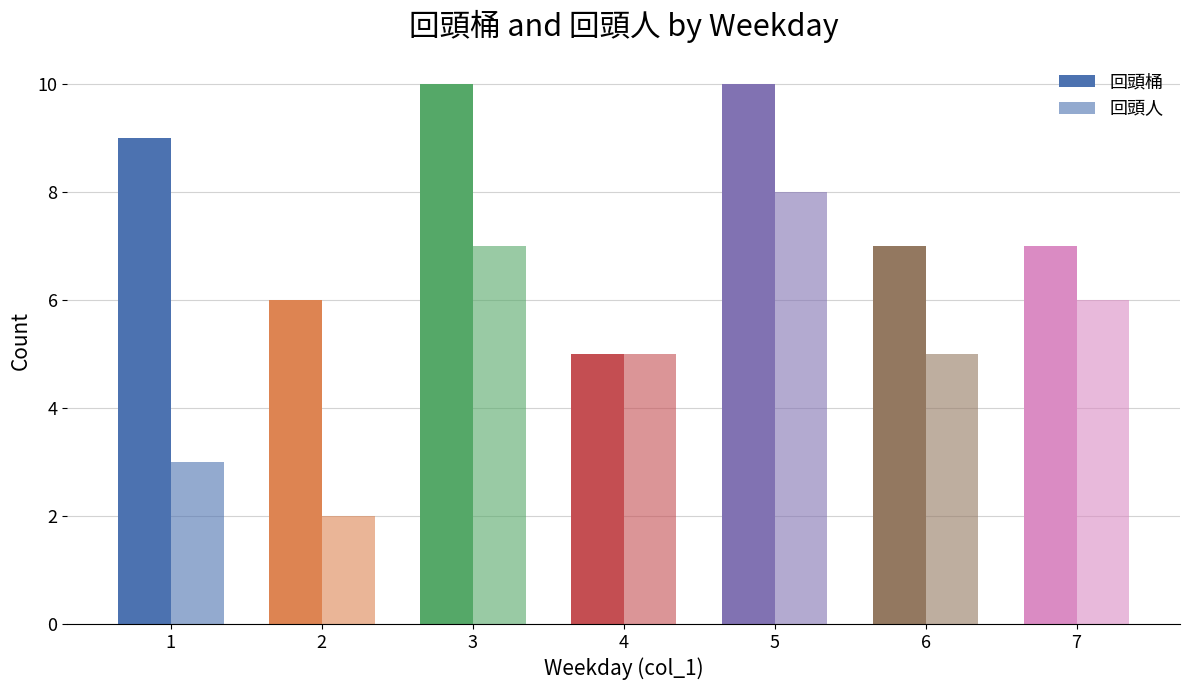

The 回頭桶 series shows 9 at 2. True or false?

False